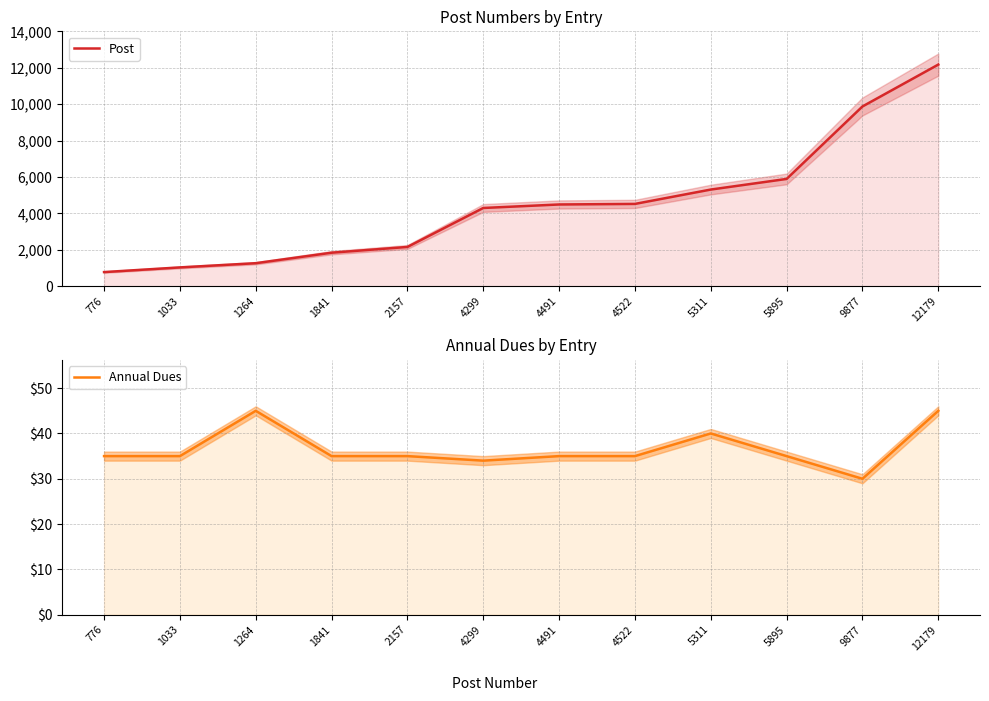

Where is the first local maximum for Annual Dues?

1264